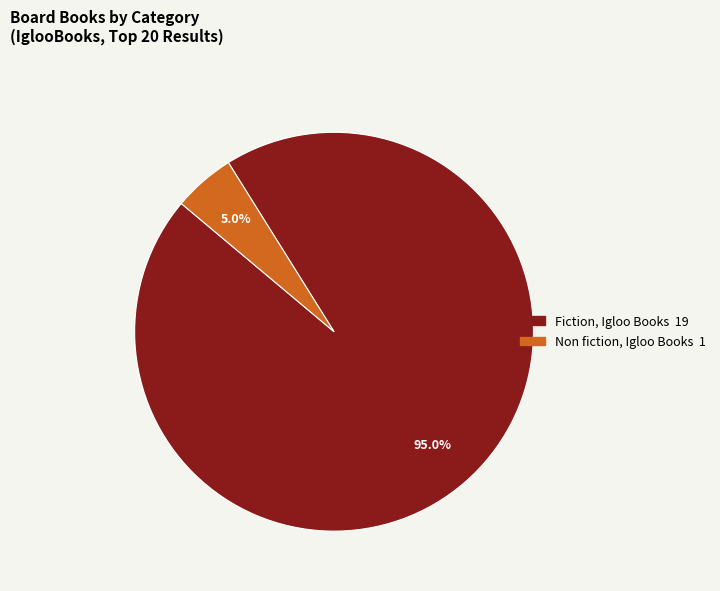

True or false: Fiction, Igloo Books accounts for 95% of the total.

True